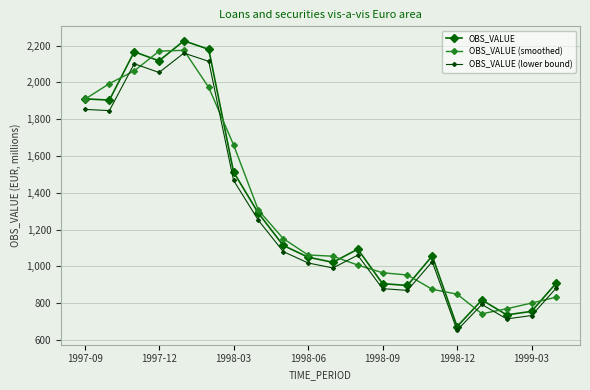

Which series has the widest spread of values?

OBS_VALUE